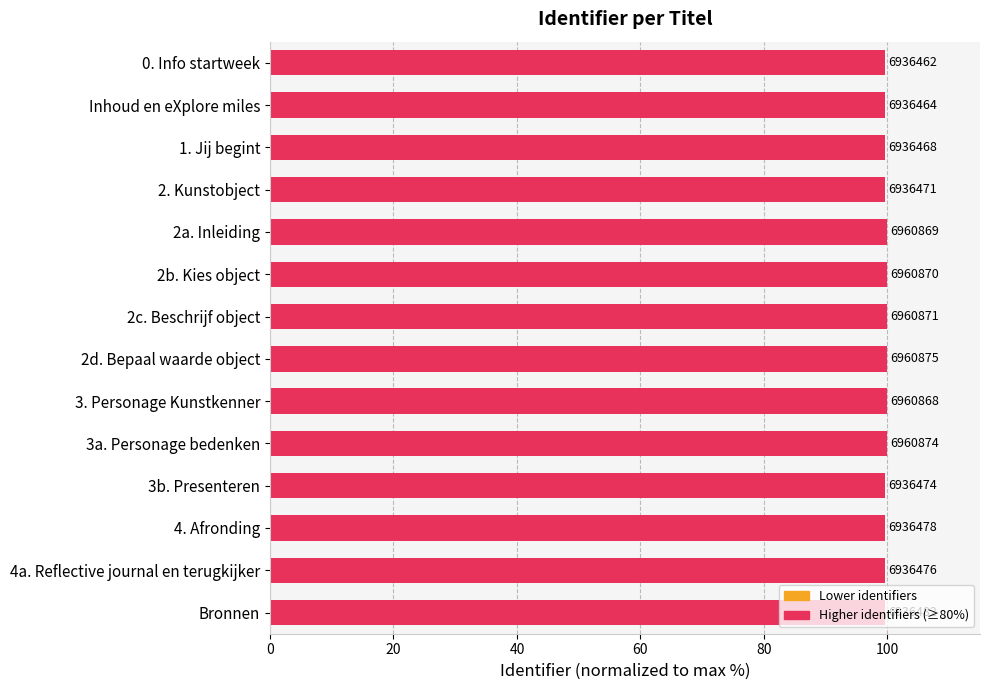

How many bars are there in total?

14